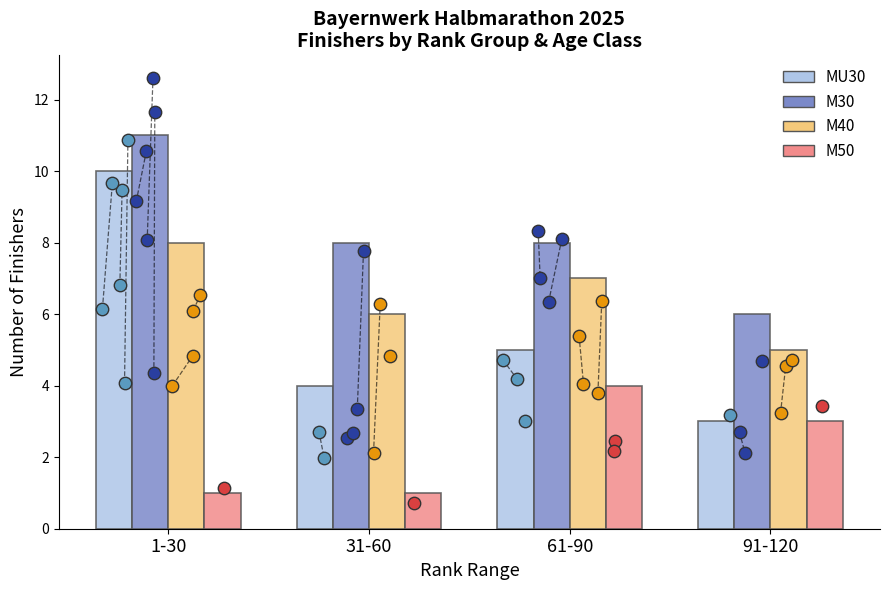

At which category is the sum across all series the highest?

1-30